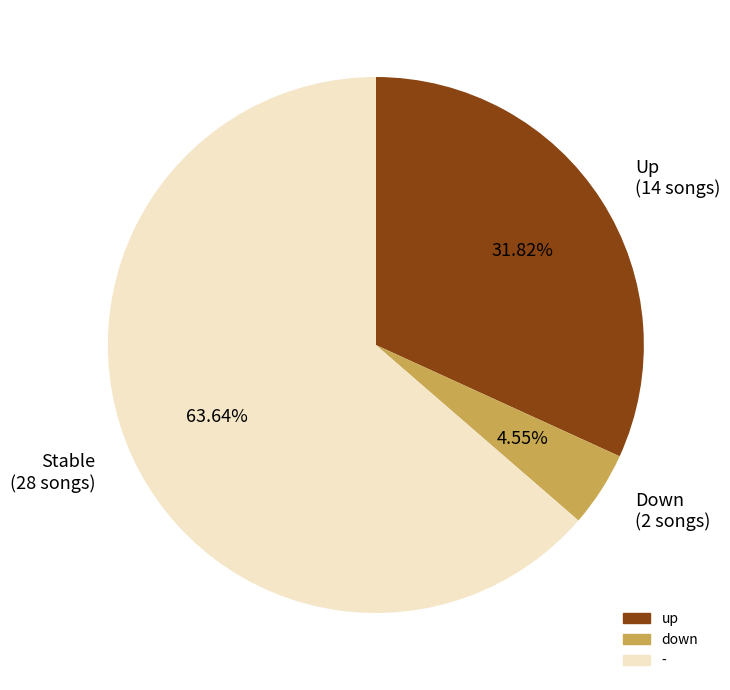

To the nearest percent, what is the difference between the largest and smallest slice percentages?

59%